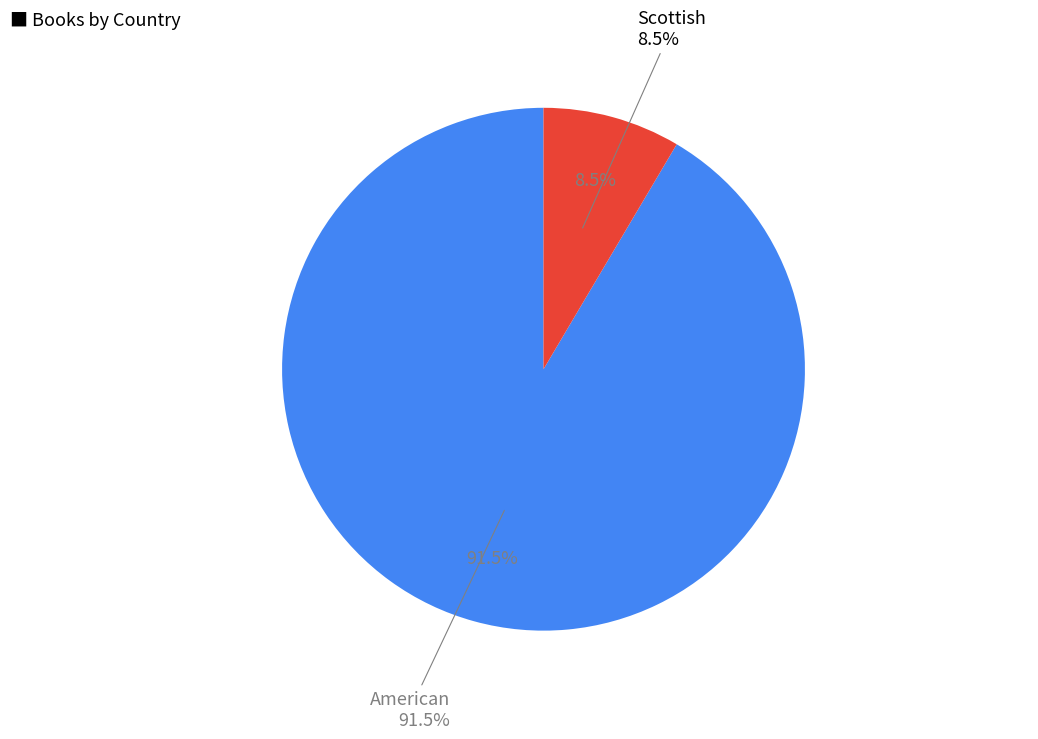

To the nearest percent, what is the combined percentage of American and Scottish?

100%